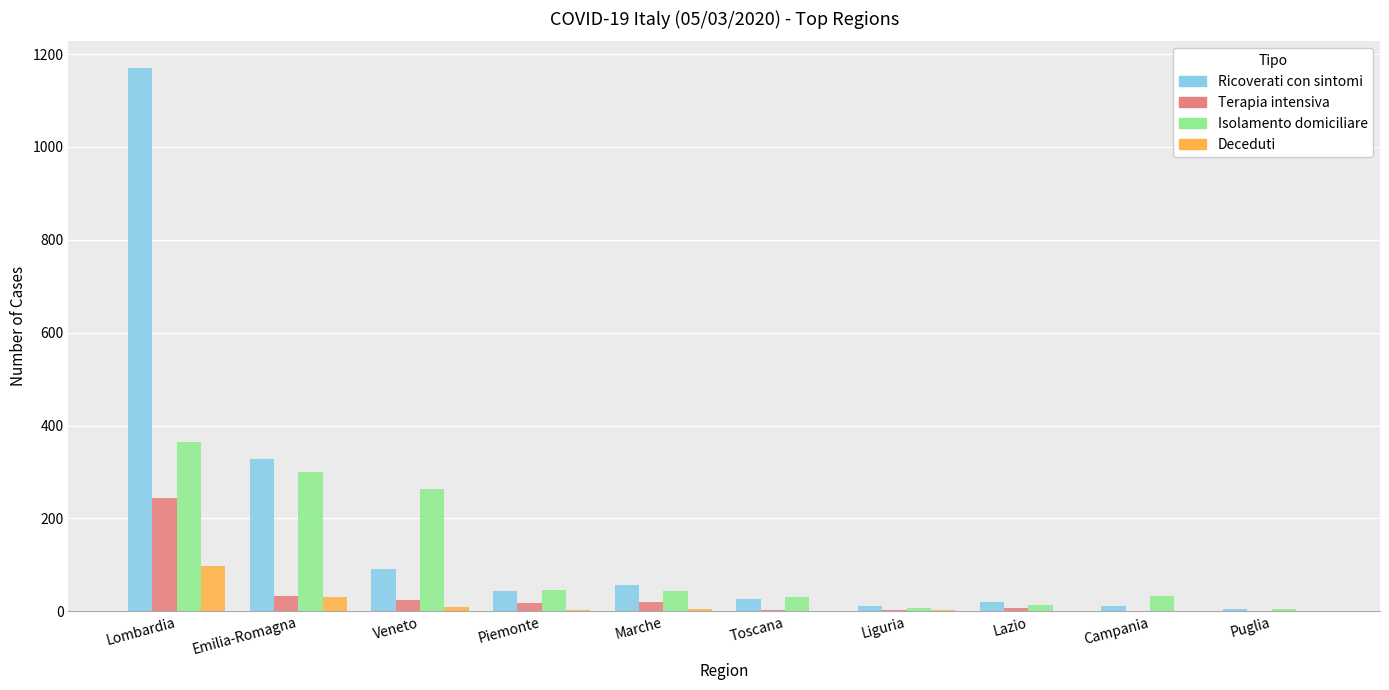

The Terapia intensiva series shows -142 at Campania. True or false?

False